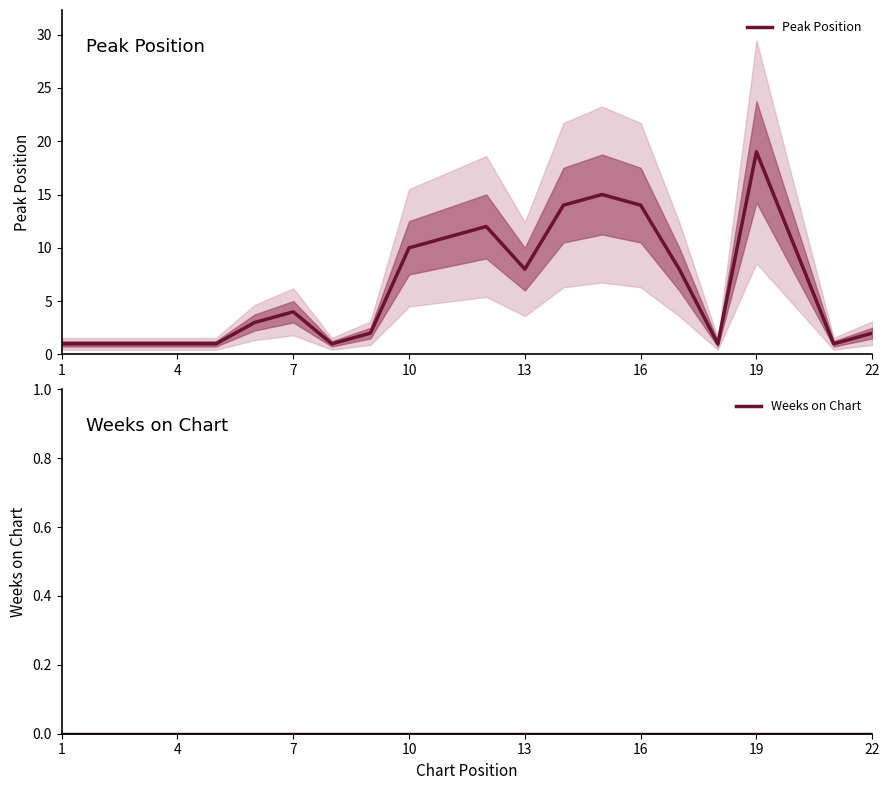

Rank the series by their average value, from lowest to highest.

Weeks on Chart, Peak Position